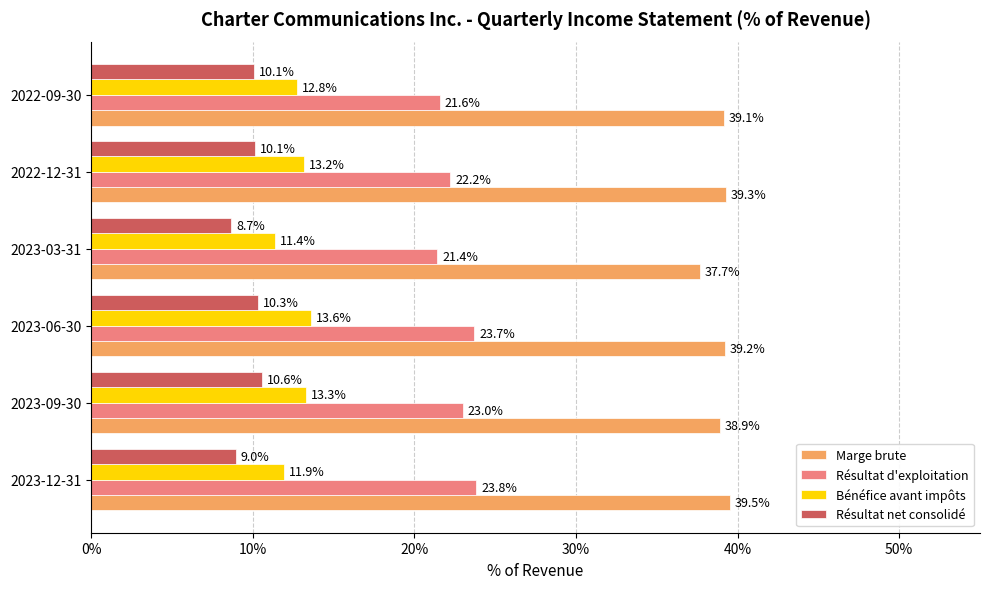

What are all the series names shown in the legend?

Marge brute, Résultat d'exploitation, Bénéfice avant impôts, Résultat net consolidé